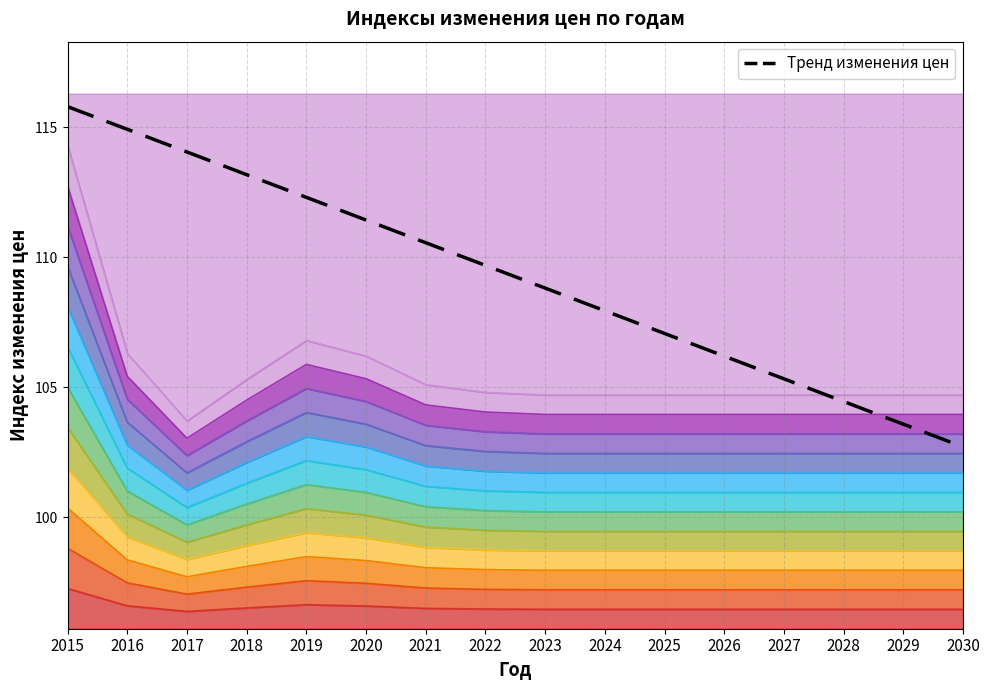

Reading left to right, transcribe all the data shown in this chart.

2015=115.8	2016=114.9	2017=114.1	2018=113.2	2019=112.3	2020=111.4	2021=110.6	2022=109.7	2023=108.8	2024=107.9	2025=107.1	2026=106.2	2027=105.3	2028=104.4	2029=103.6	2030=102.7